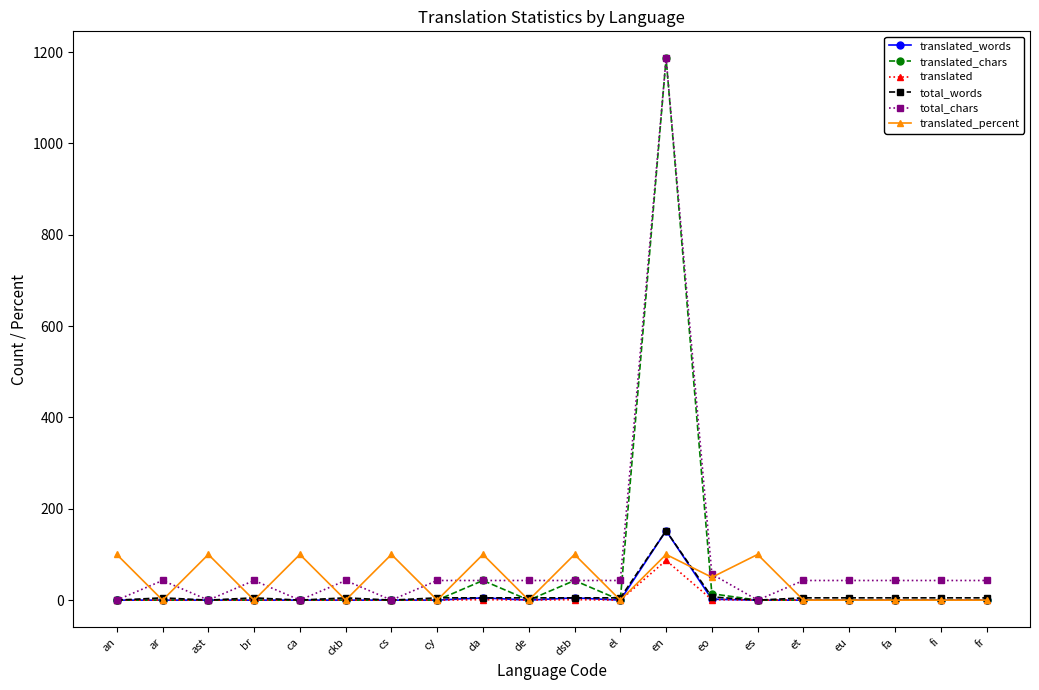

True or false: translated has more than 1 interior local peaks.

True